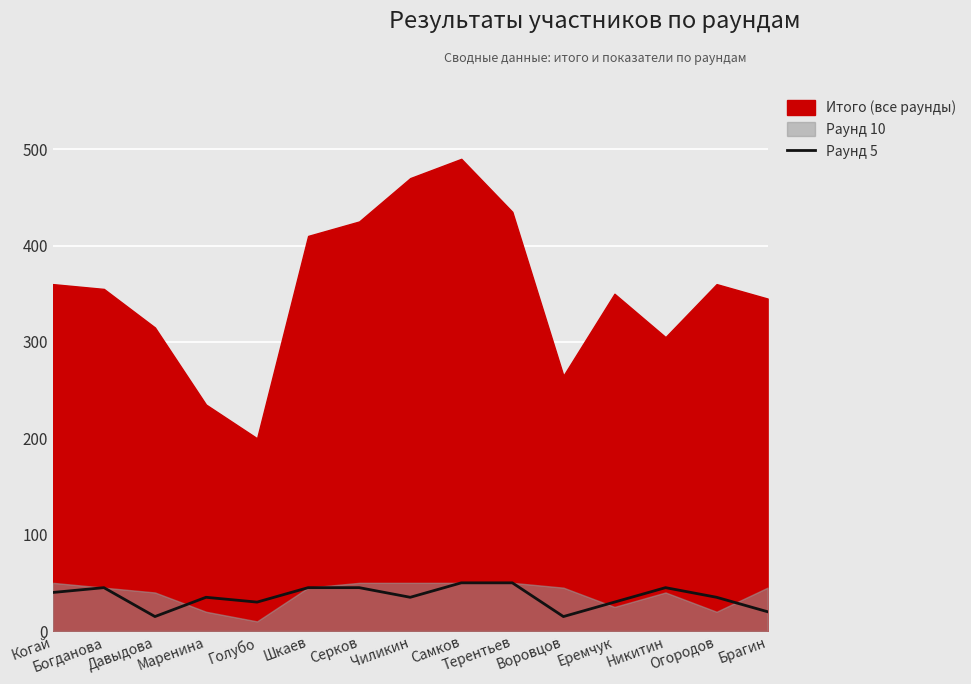

Is it true that Раунд 5 equals 40 at Когай?

True